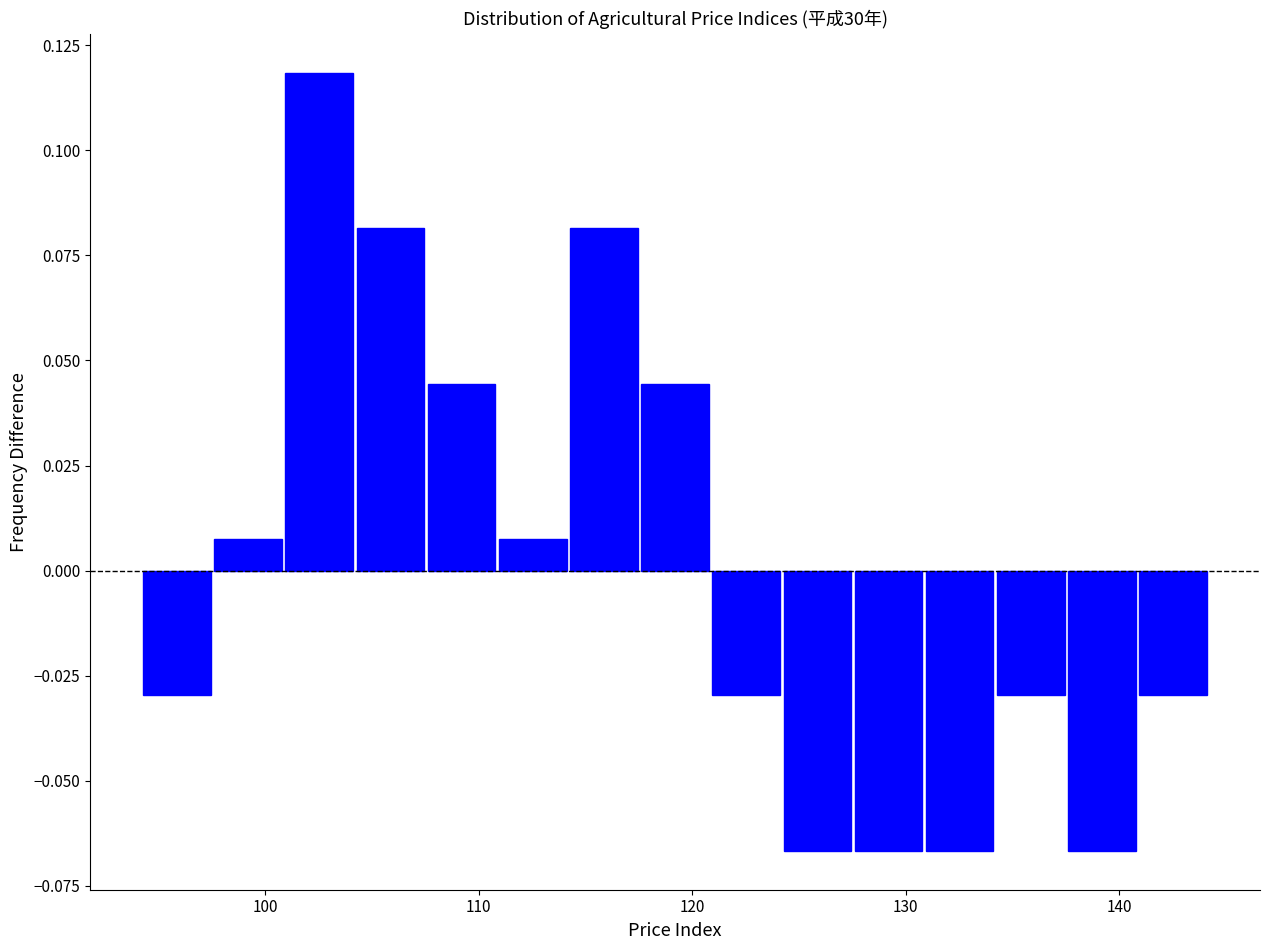

Around what value on the x-axis is the tallest bar? Give the approximate position of its centre, as read against the axis.

103